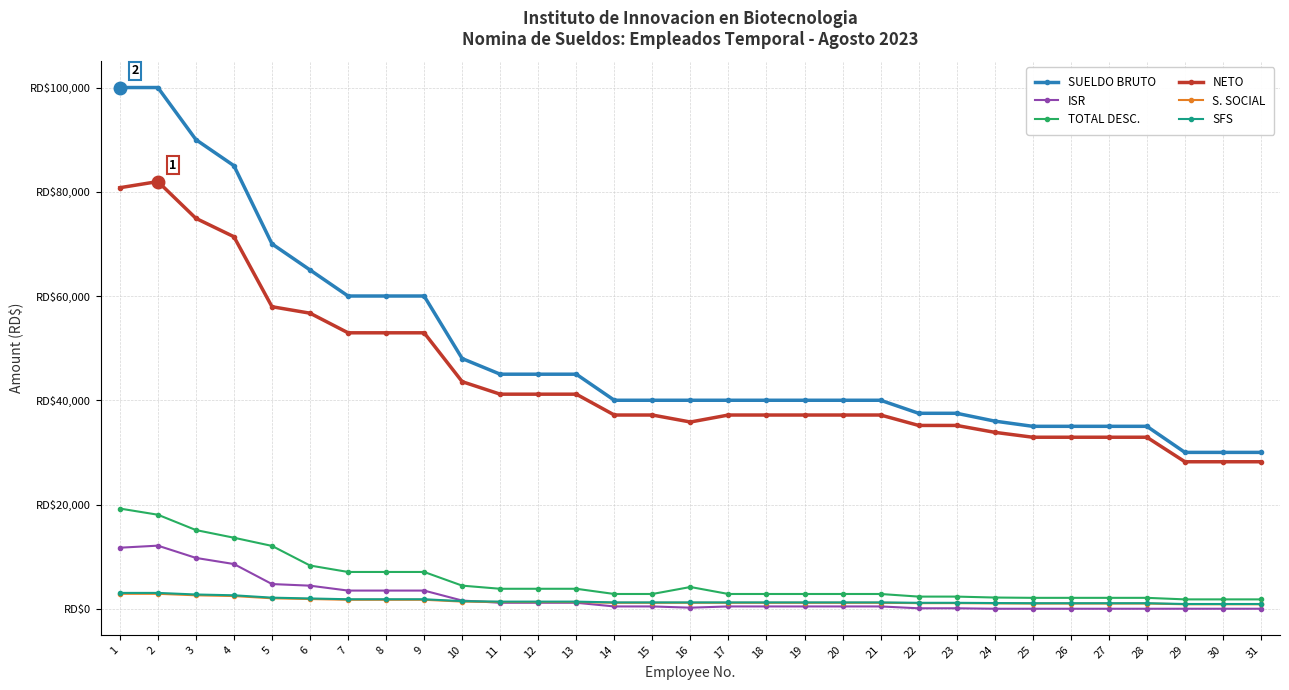

Which category has the highest value in the SFS series?

1